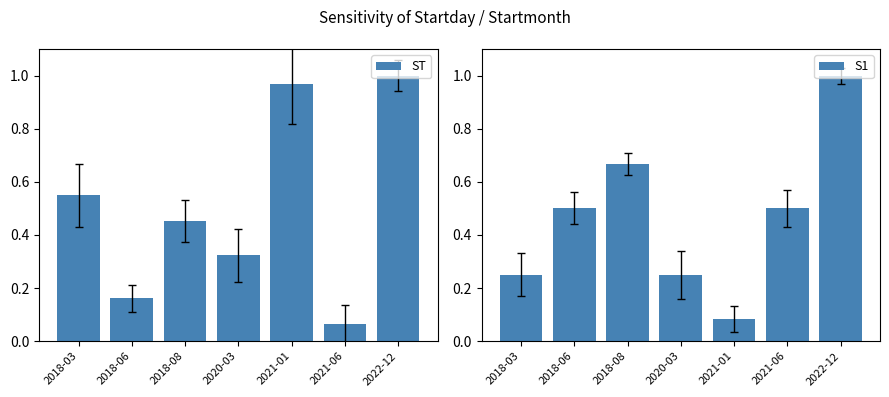

What is the label of the 5th bar from the left?

2021-01